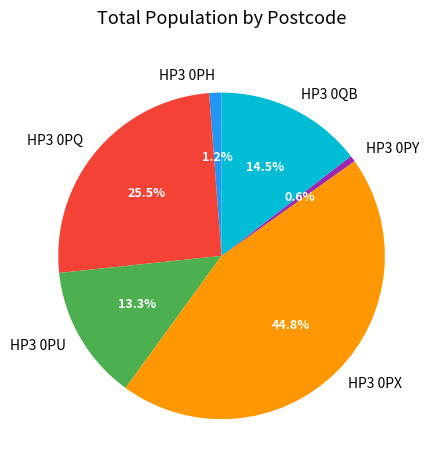

What is the ratio of the value at HP3 0PY to the value at HP3 0PH?

0.5